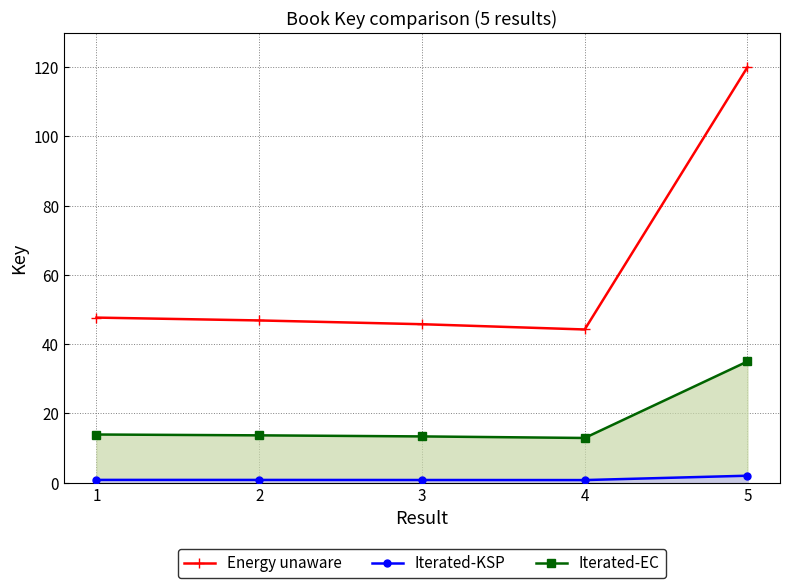

The Iterated-KSP series shows 1.1 at 4. True or false?

False